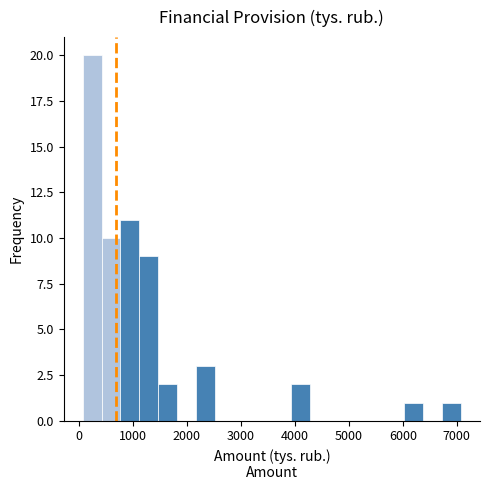

Around what value on the x-axis is the tallest bar? Give the approximate position of its centre, as read against the axis.

200